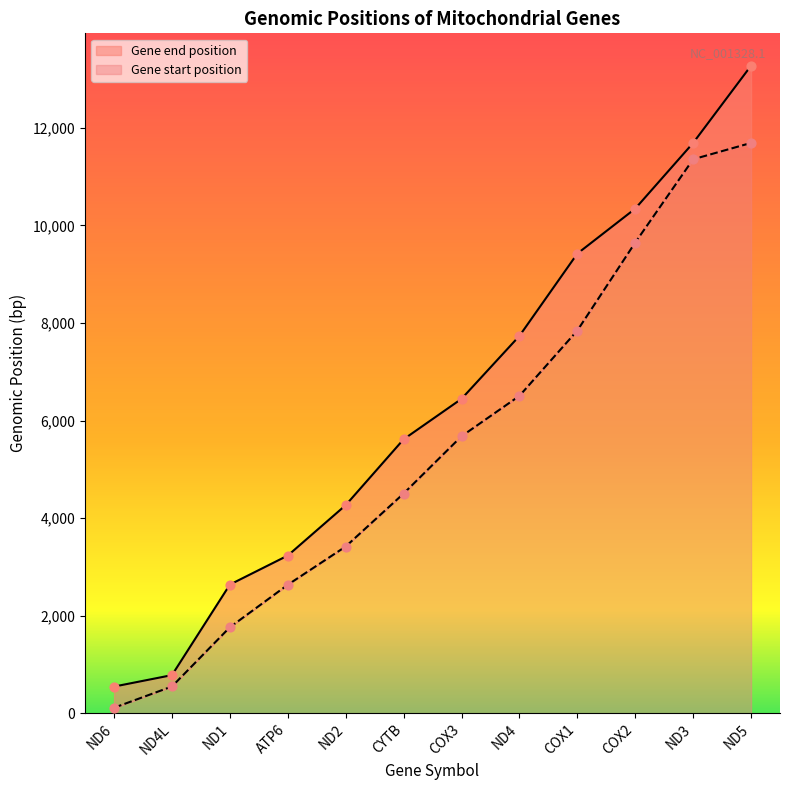

Which series reaches the maximum Y coordinate?

end_position_on_the_genomic_accession